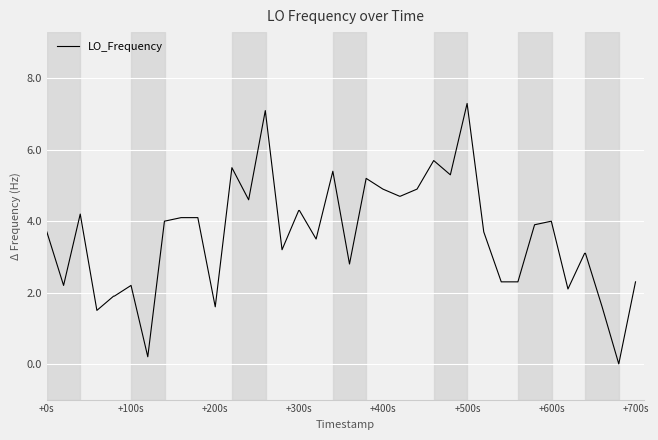

What is the maximum value shown in the chart?

7.3